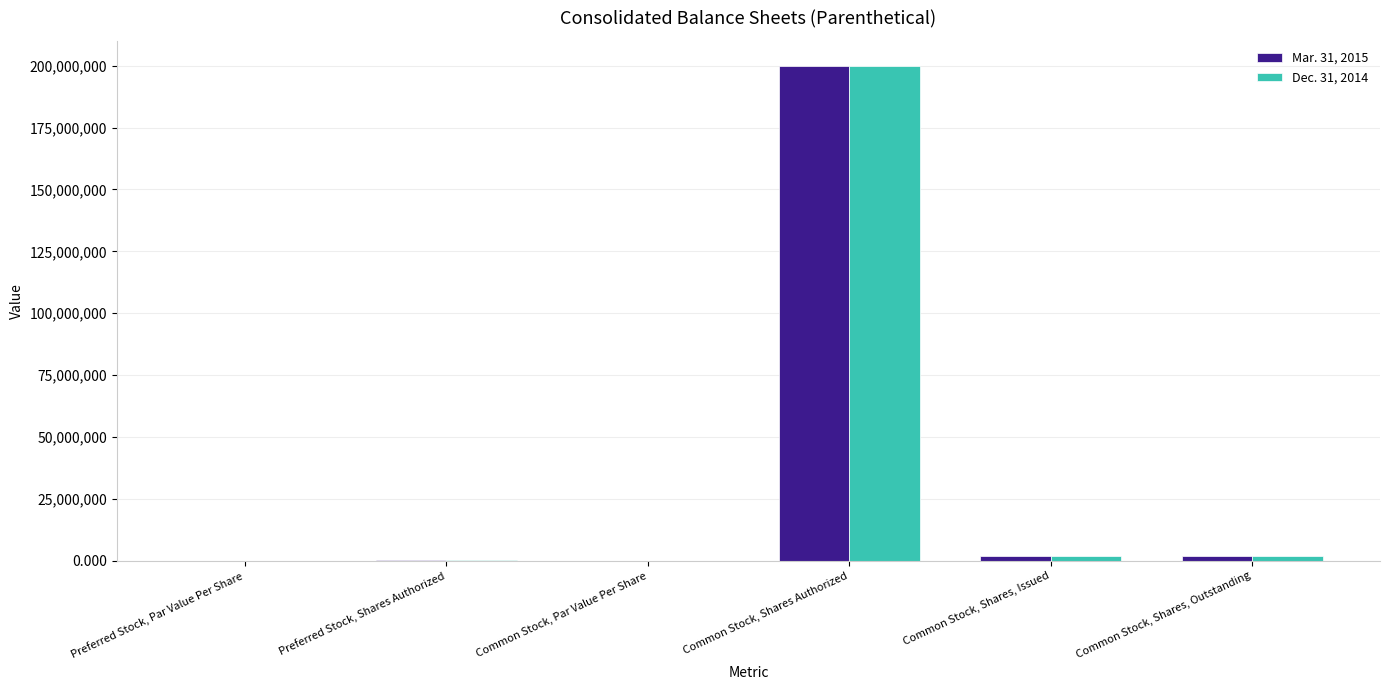

Is it true that Dec. 31, 2014 equals 0.0 at Common Stock, Par Value Per Share?

True